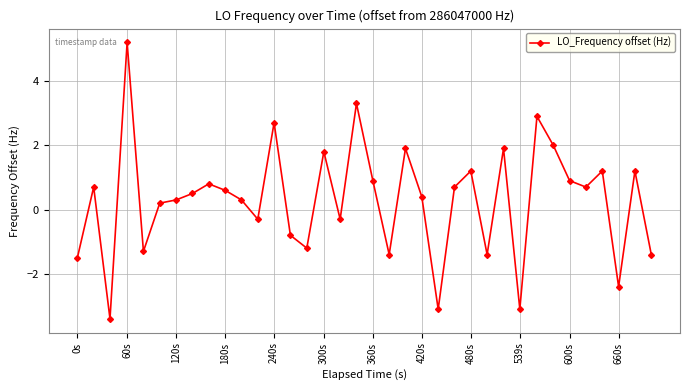

What is the value of the 23rd point from the left?

-3.1